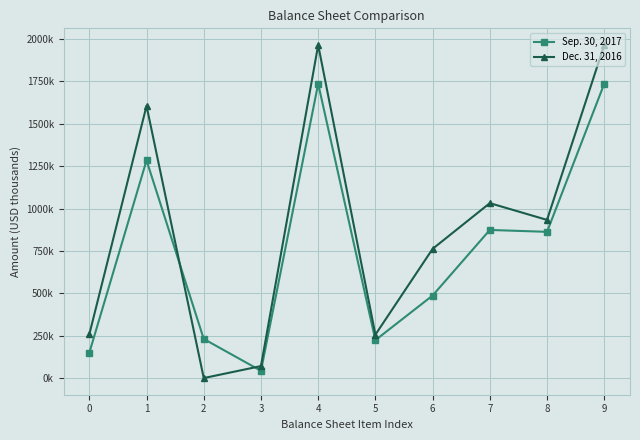

What is the difference between the maximum and minimum values in the Sep. 30, 2017 series?

1693026